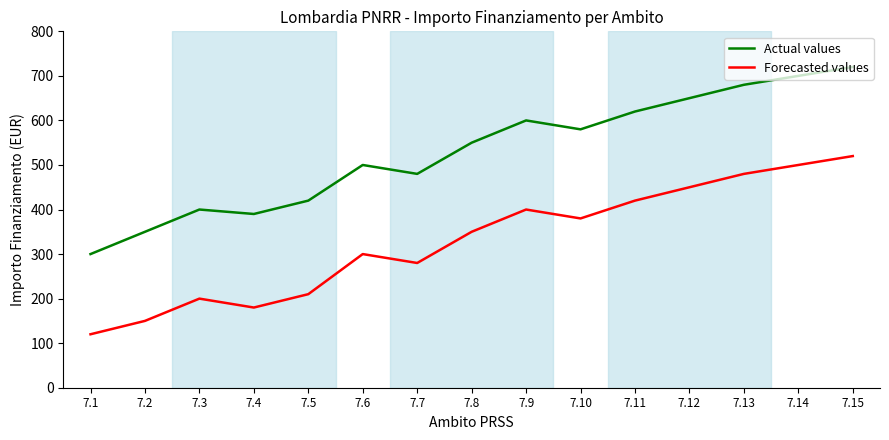

Reading right to left, what are all the values shown in this chart?

Actual values: 720	700	680	650	620	580	600	550	480	500	420	390	400	350	300
Forecasted values: 520	500	480	450	420	380	400	350	280	300	210	180	200	150	120